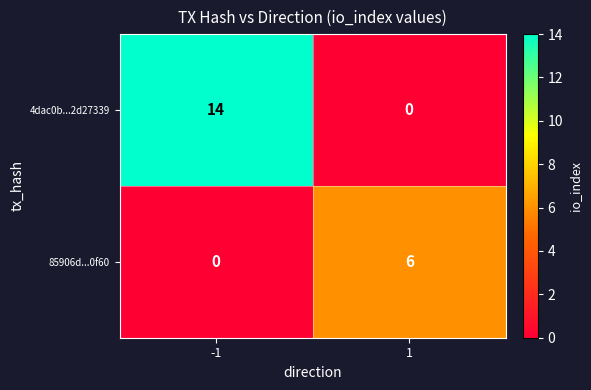

What is the difference between the 85906d...0f60 values at 1 and -1?

6